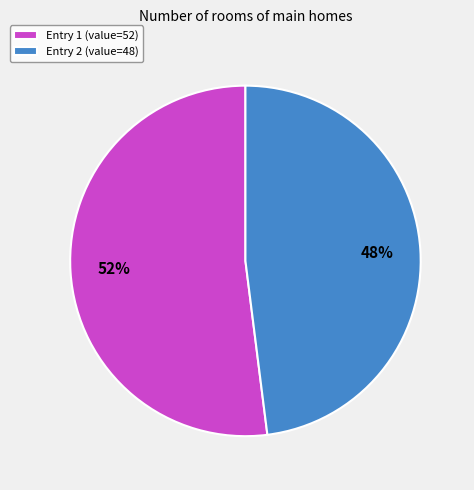

Is it true that Entry 1 (value=52) is 52% of the pie?

True